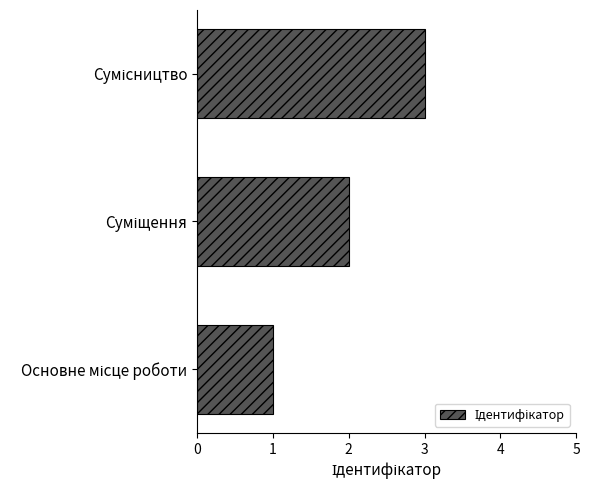

What is the sum of all values?

6